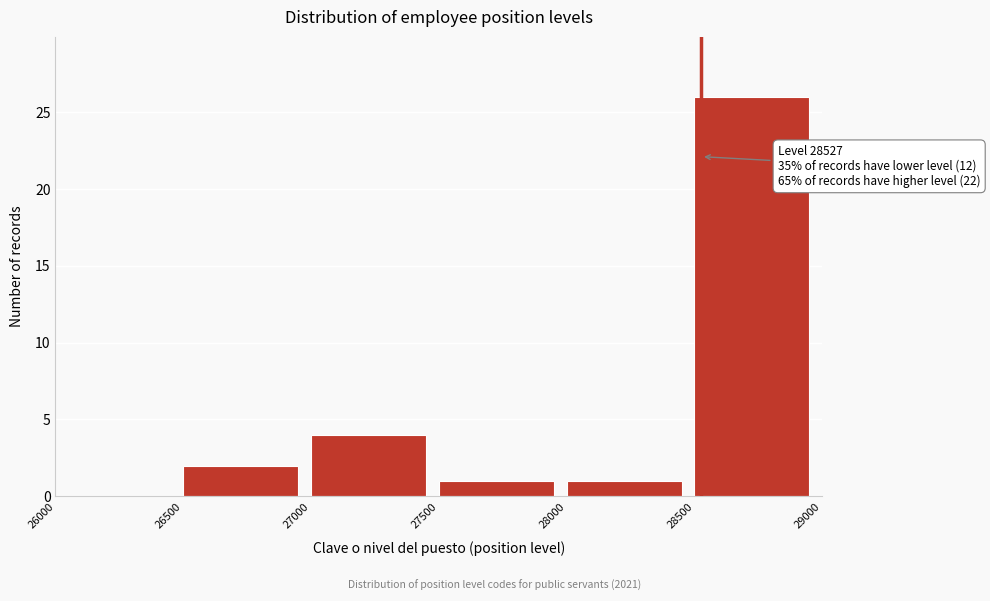

Over which range of the x-axis is the bar tallest?

28500 to 29000